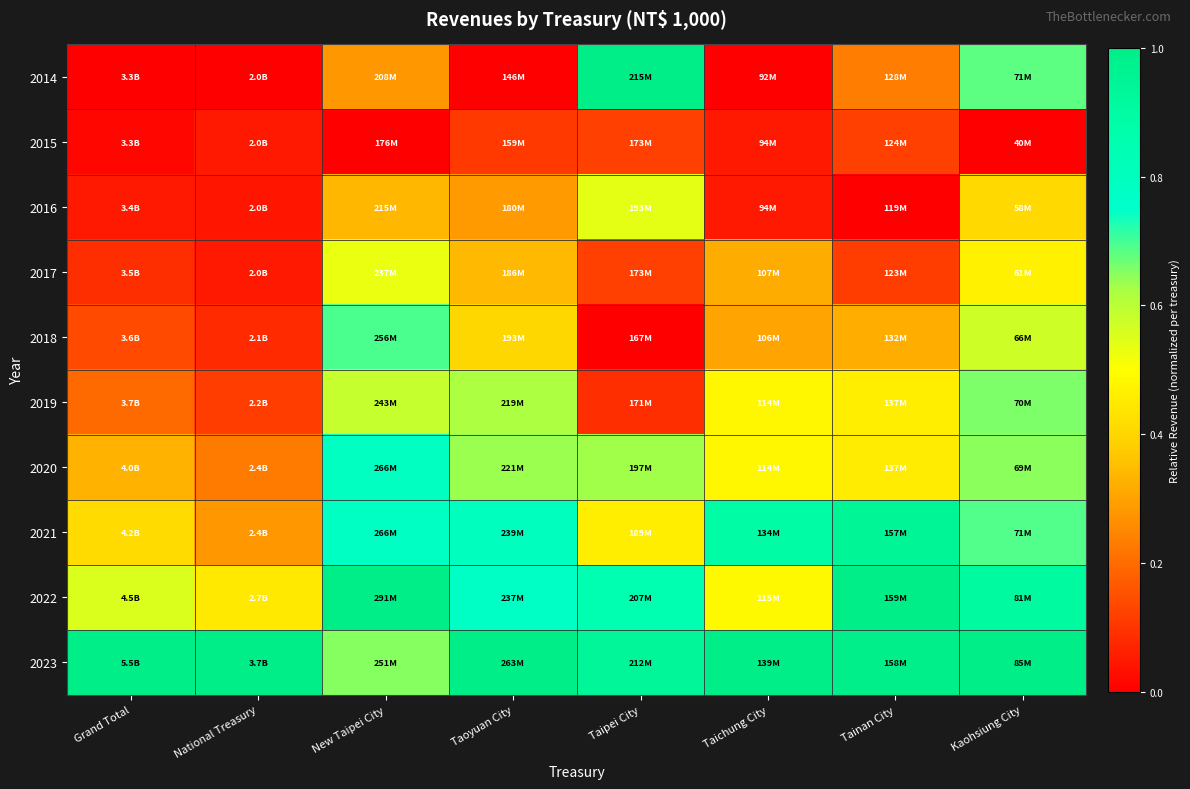

Reading right to left, list all the values displayed in this chart.

2014: Kaohsiung City=0.7	Tainan City=0.2	Taichung City=0.0	Taipei City=1.0	Taoyuan City=0.0	New Taipei City=0.3	National Treasury=0.0	Grand Total=0.0
2015: Kaohsiung City=0.0	Tainan City=0.1	Taichung City=0.0	Taipei City=0.1	Taoyuan City=0.1	New Taipei City=0.0	National Treasury=0.0	Grand Total=0.0
2016: Kaohsiung City=0.4	Tainan City=0.0	Taichung City=0.0	Taipei City=0.5	Taoyuan City=0.3	New Taipei City=0.3	National Treasury=0.0	Grand Total=0.1
2017: Kaohsiung City=0.5	Tainan City=0.1	Taichung City=0.3	Taipei City=0.1	Taoyuan City=0.3	New Taipei City=0.5	National Treasury=0.0	Grand Total=0.1
2018: Kaohsiung City=0.6	Tainan City=0.3	Taichung City=0.3	Taipei City=0.0	Taoyuan City=0.4	New Taipei City=0.7	National Treasury=0.1	Grand Total=0.1
2019: Kaohsiung City=0.7	Tainan City=0.5	Taichung City=0.5	Taipei City=0.1	Taoyuan City=0.6	New Taipei City=0.6	National Treasury=0.1	Grand Total=0.2
2020: Kaohsiung City=0.6	Tainan City=0.5	Taichung City=0.5	Taipei City=0.6	Taoyuan City=0.6	New Taipei City=0.8	National Treasury=0.2	Grand Total=0.3
2021: Kaohsiung City=0.7	Tainan City=0.9	Taichung City=0.9	Taipei City=0.5	Taoyuan City=0.8	New Taipei City=0.8	National Treasury=0.3	Grand Total=0.4
2022: Kaohsiung City=0.9	Tainan City=1.0	Taichung City=0.5	Taipei City=0.8	Taoyuan City=0.8	New Taipei City=1.0	National Treasury=0.4	Grand Total=0.6
2023: Kaohsiung City=1.0	Tainan City=1.0	Taichung City=1.0	Taipei City=0.9	Taoyuan City=1.0	New Taipei City=0.6	National Treasury=1.0	Grand Total=1.0